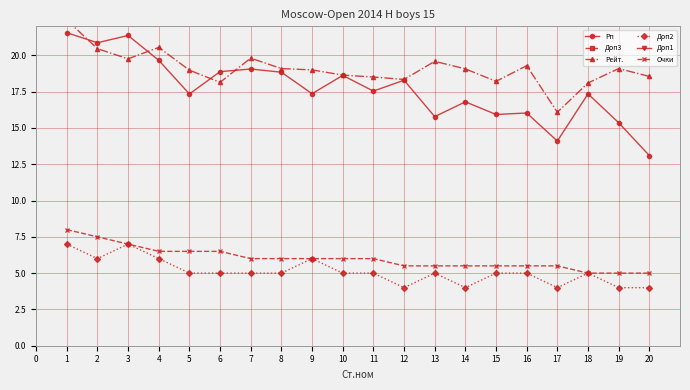

True or false: Доп2 has more than 1 interior local peaks.

True